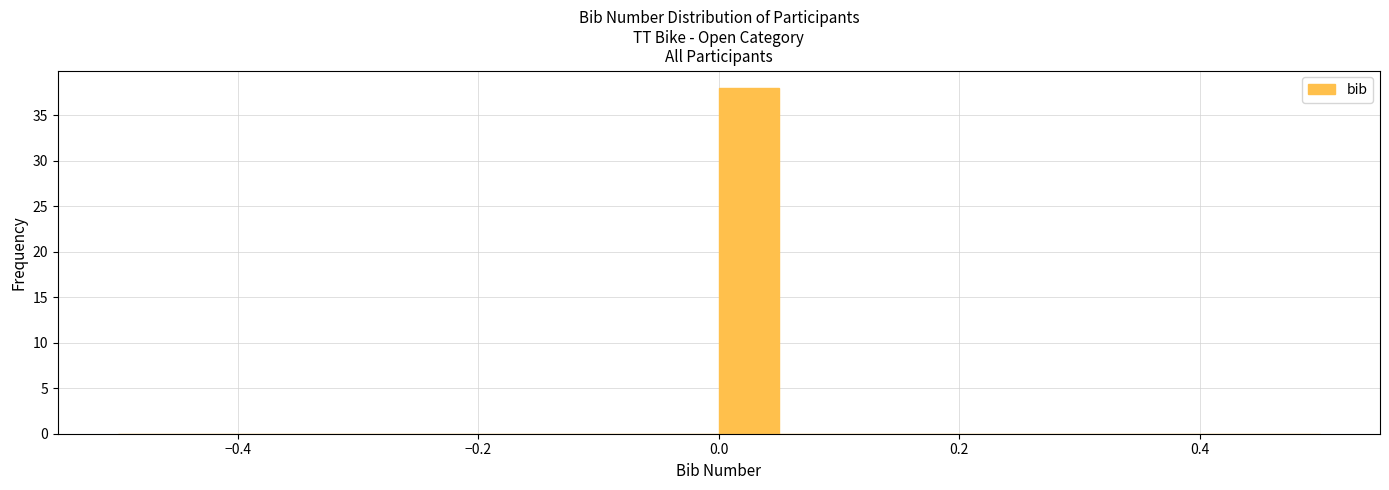

Read against the x-axis, roughly where is the centre of the tallest bar?

0.02